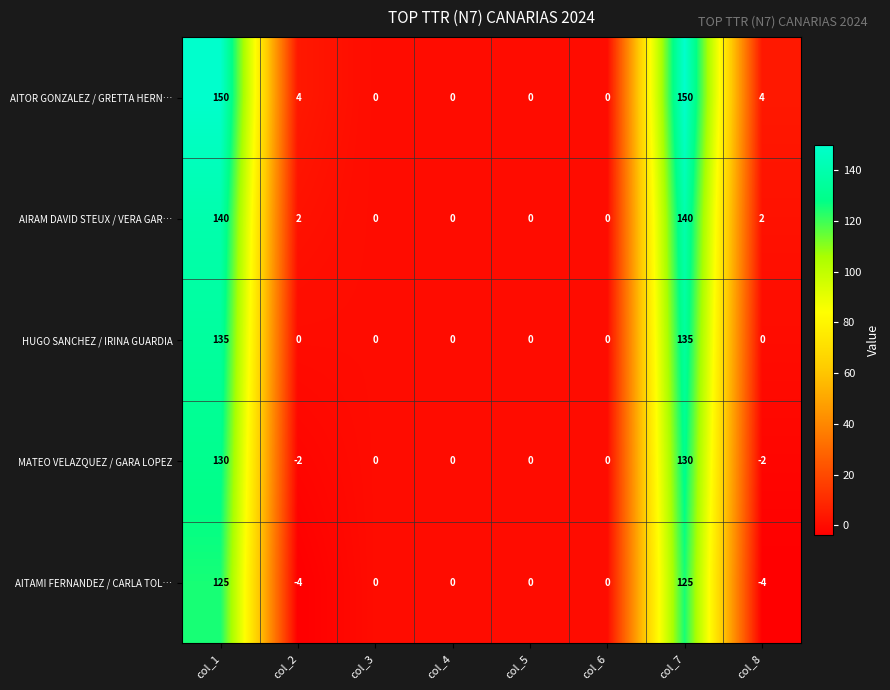

What is the average value of the HUGO SANCHEZ / IRINA GUARDIA series?

34